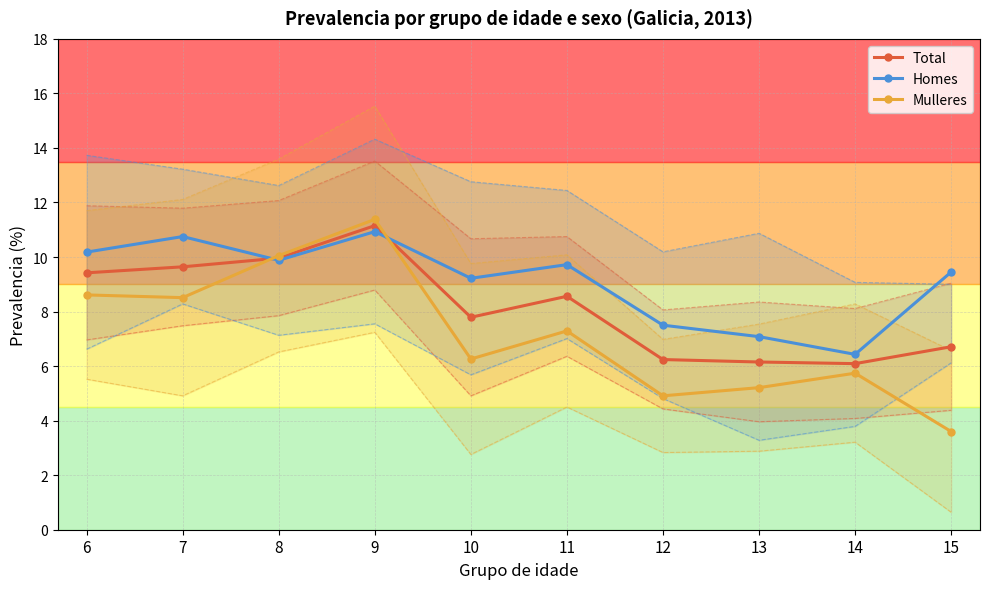

What are all the series names shown in the legend?

Total, Homes, Mulleres